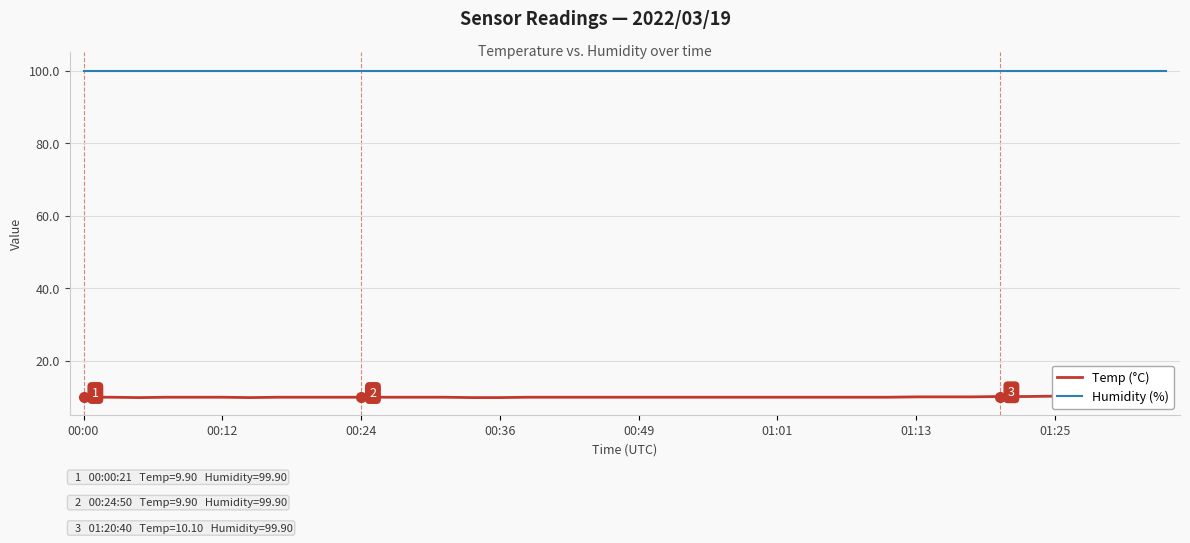

Where is Temp (°C) nearest to the value 10?

01:13